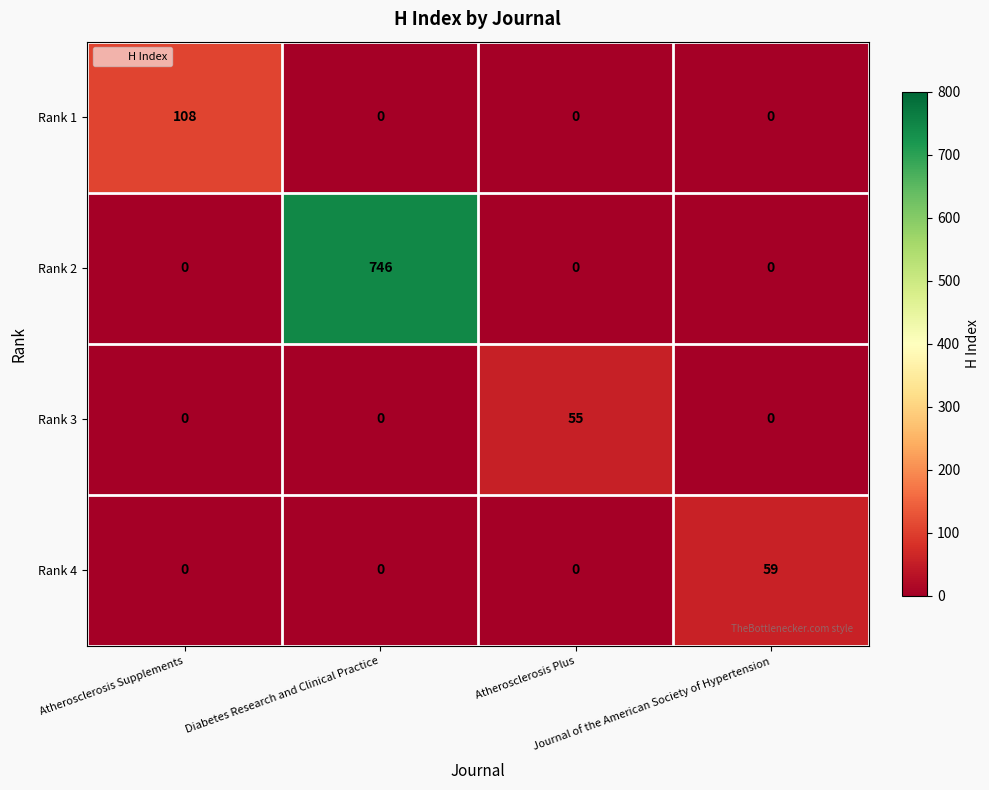

How many values in Rank 2 are above zero?

1